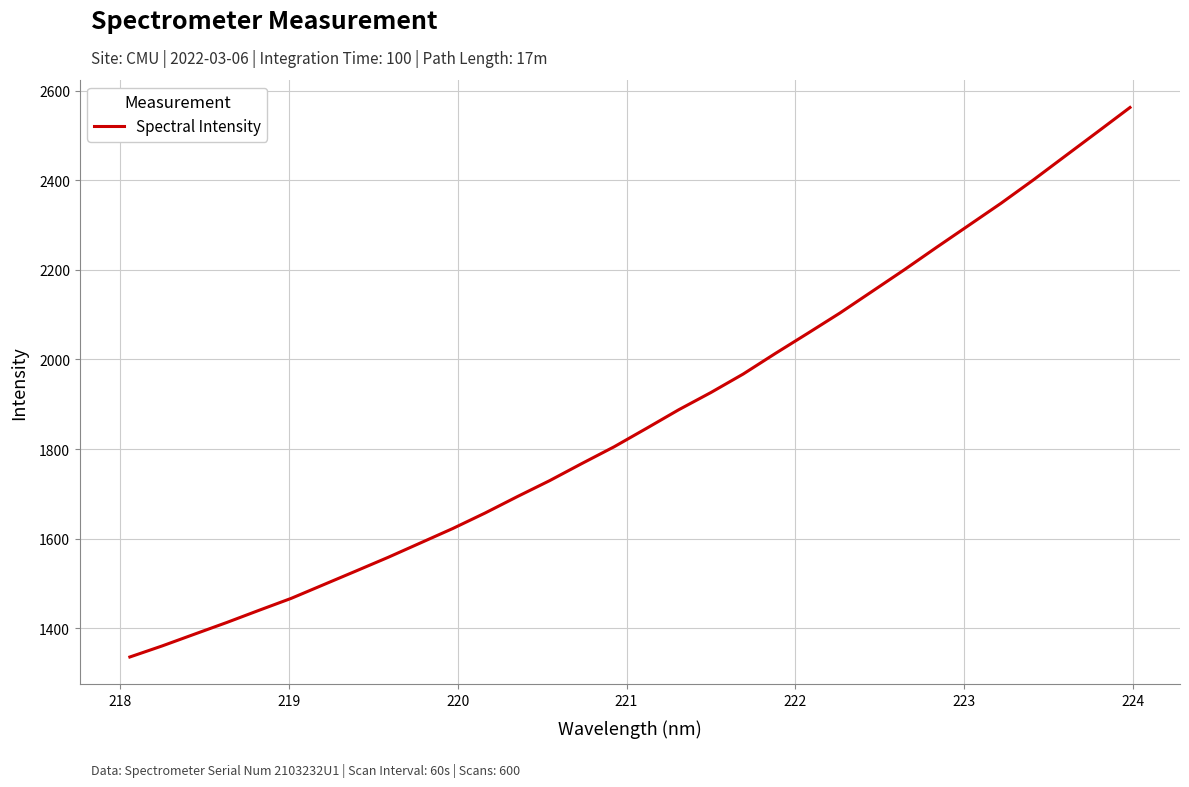

What is the greatest value displayed?

2562.2